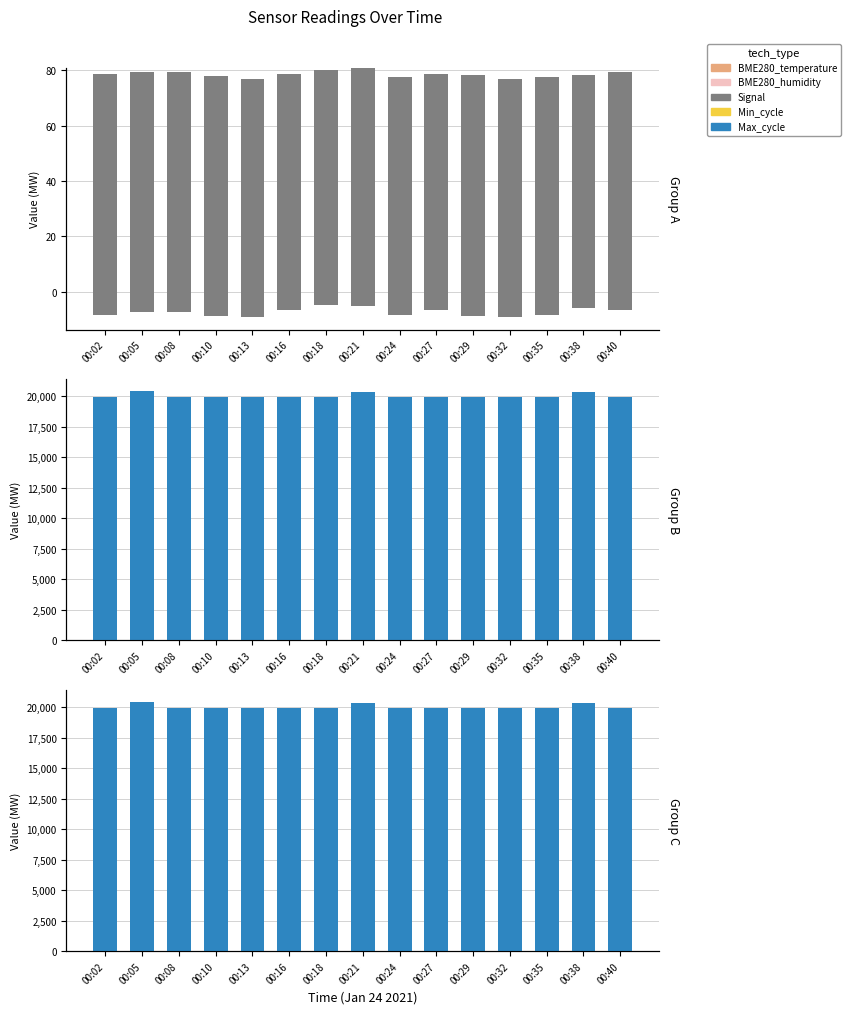

Which category has the highest value across all series?

00:05